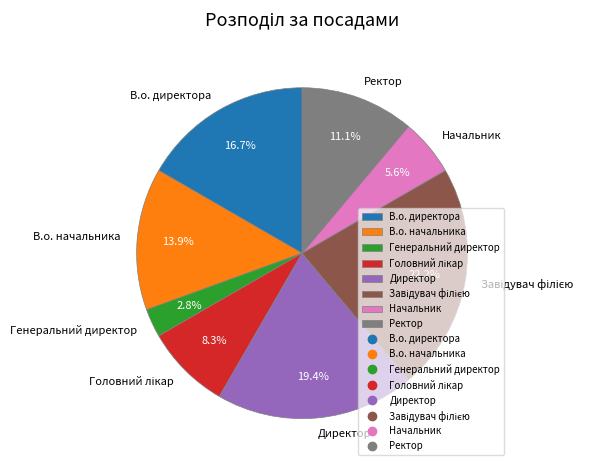

Between Ректор and Начальник, which is larger?

Ректор